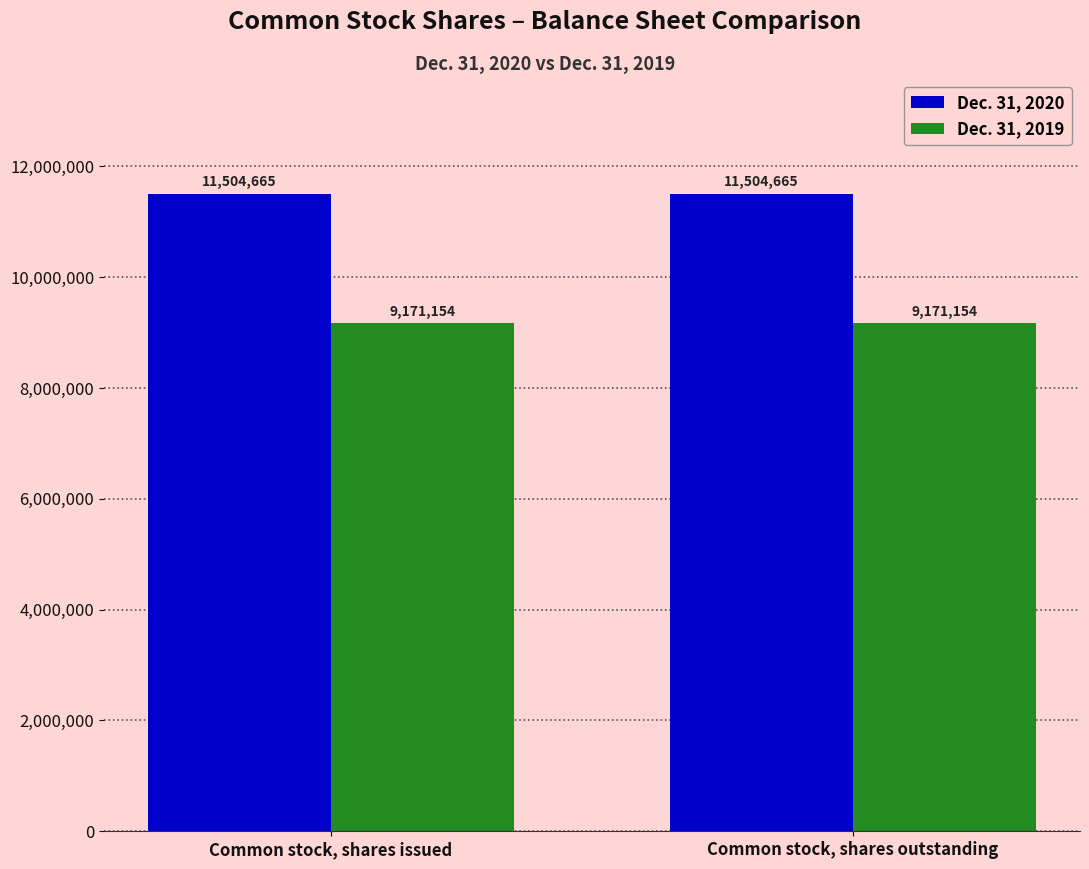

What is the lowest value of the Dec. 31, 2020 series?

11504665